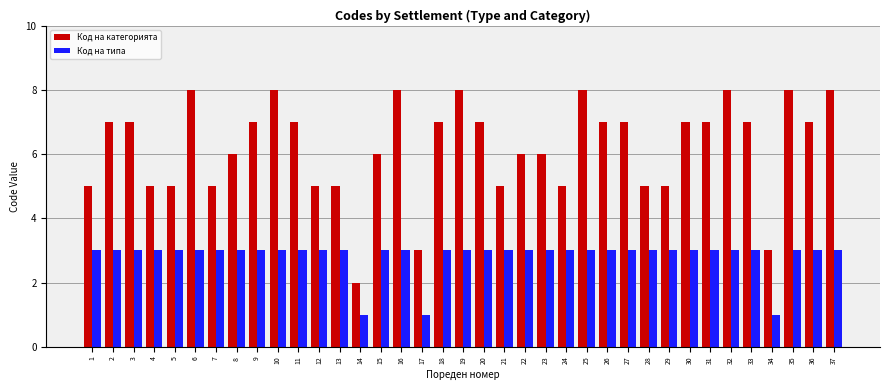

List the series in order of their overall mean, highest first.

Код на категорията, Код на типа